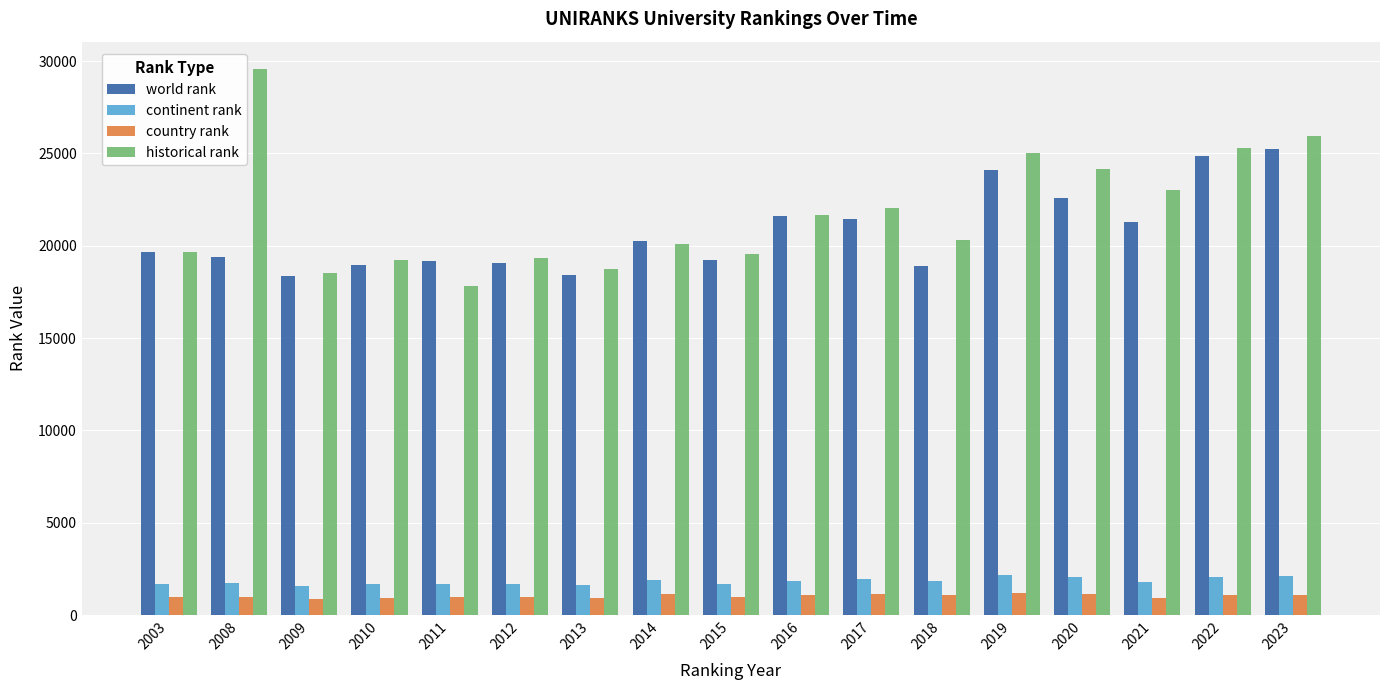

What is the value of the country rank bar at the 15th from the left?

928